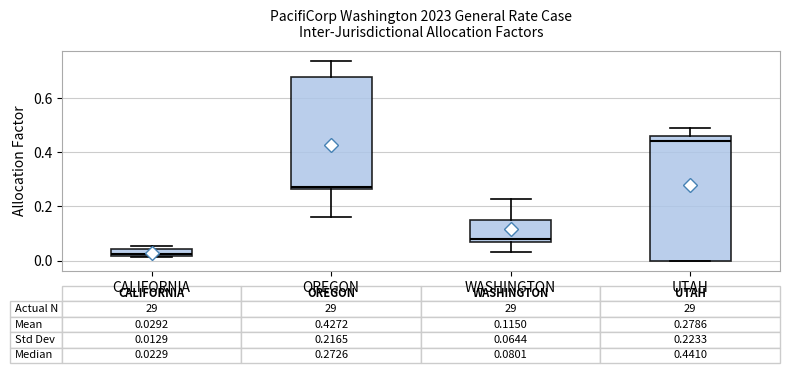

Which box is the tallest, from its lower edge to its upper edge?

UTAH